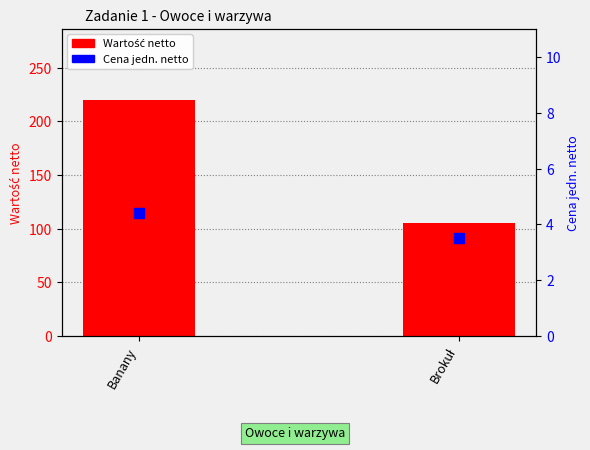

Which series reaches the minimum Y coordinate?

Cena jedn. netto